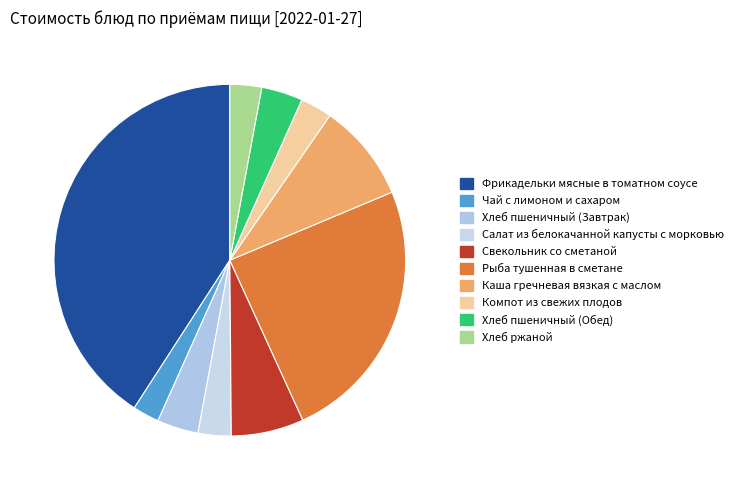

How many segments does this pie chart have?

10